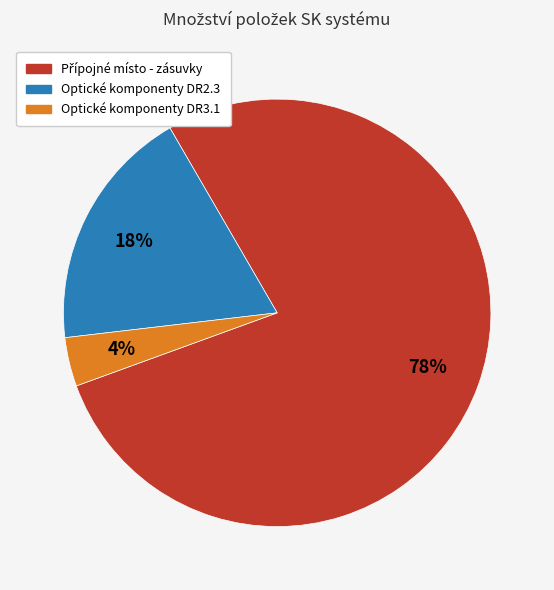

The Optické komponenty DR2.3 slice represents 31% of the pie. True or false?

False